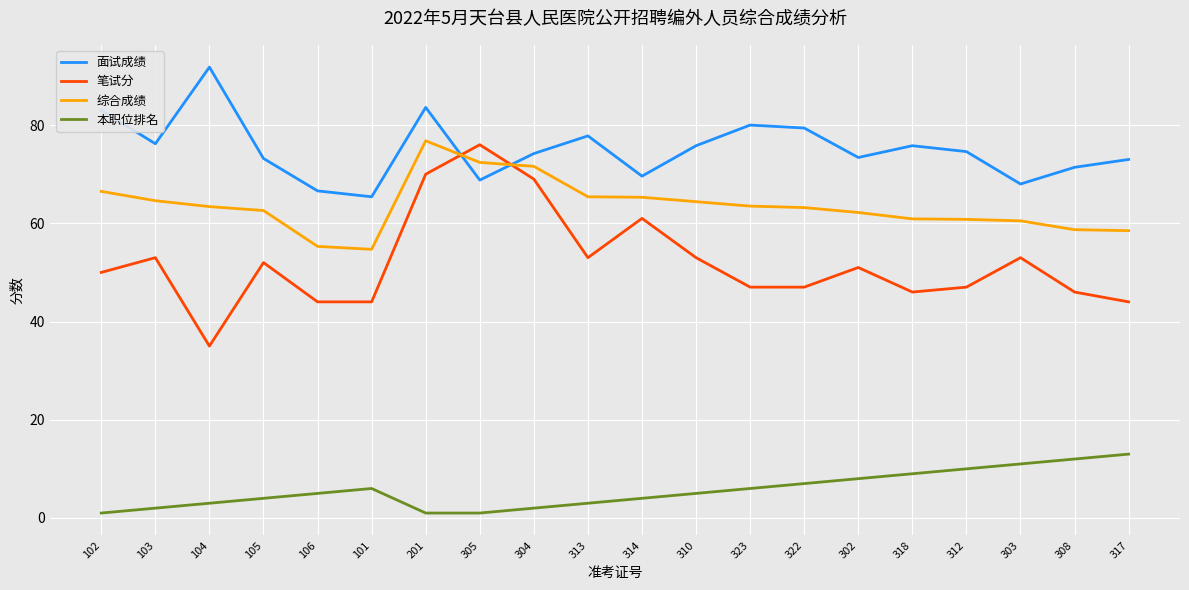

Does the chart display data point markers on the line(s)?

No